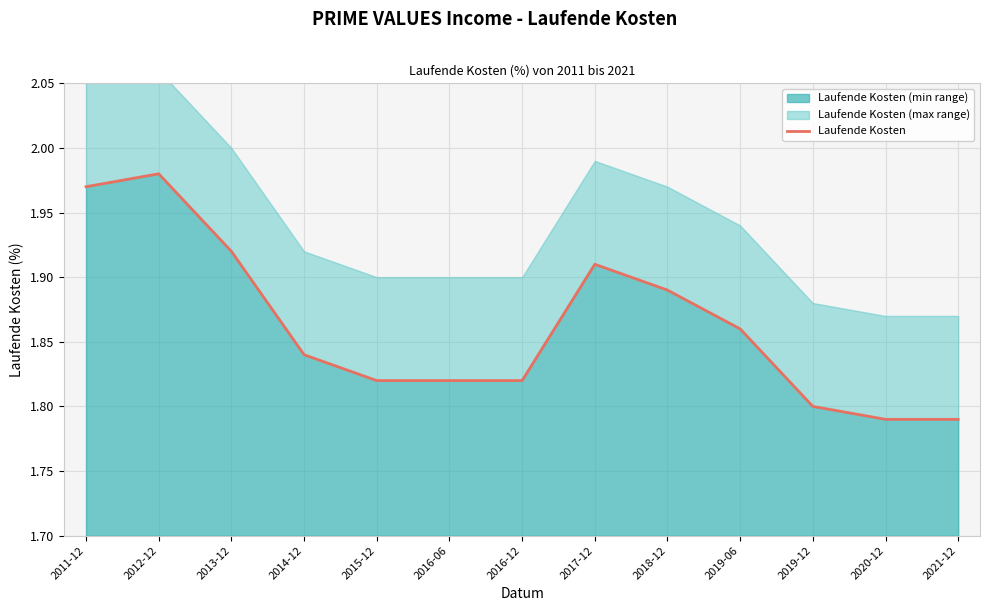

How many lines are shown in the chart?

1